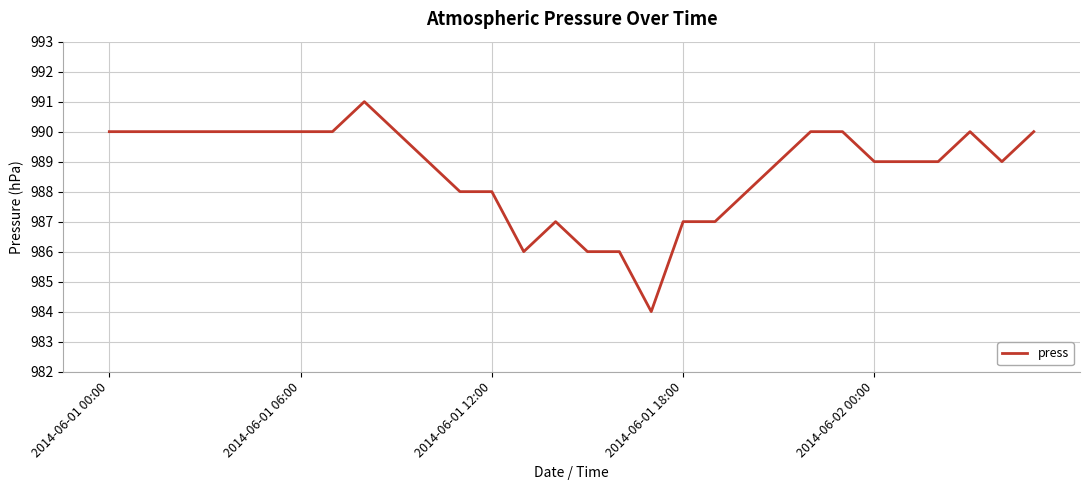

What is the smallest value displayed?

984